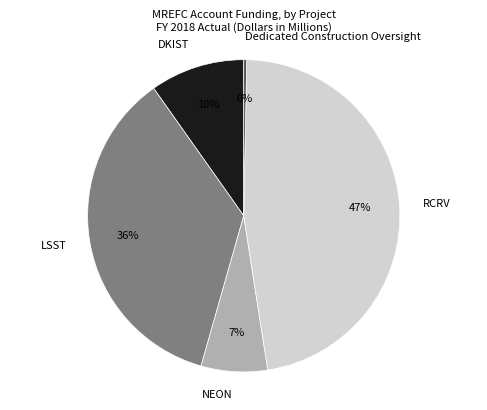

Is there any slice that represents more than half of the pie?

No